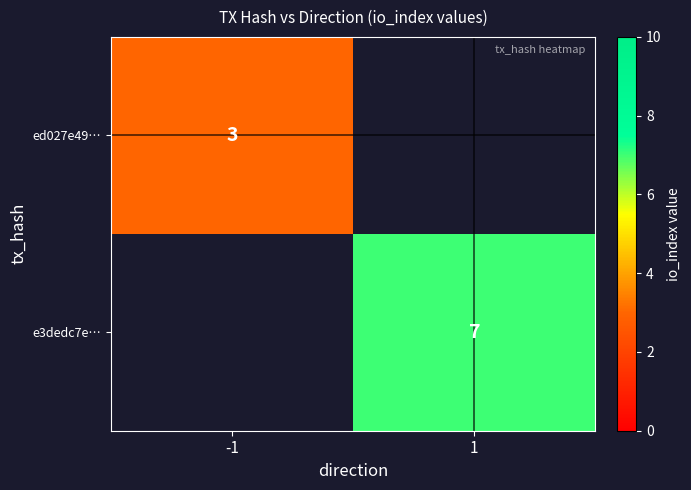

What is the greatest value displayed?

7